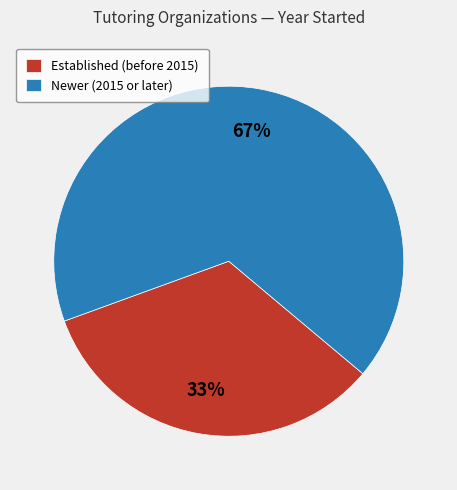

Does any single category account for the majority?

Yes